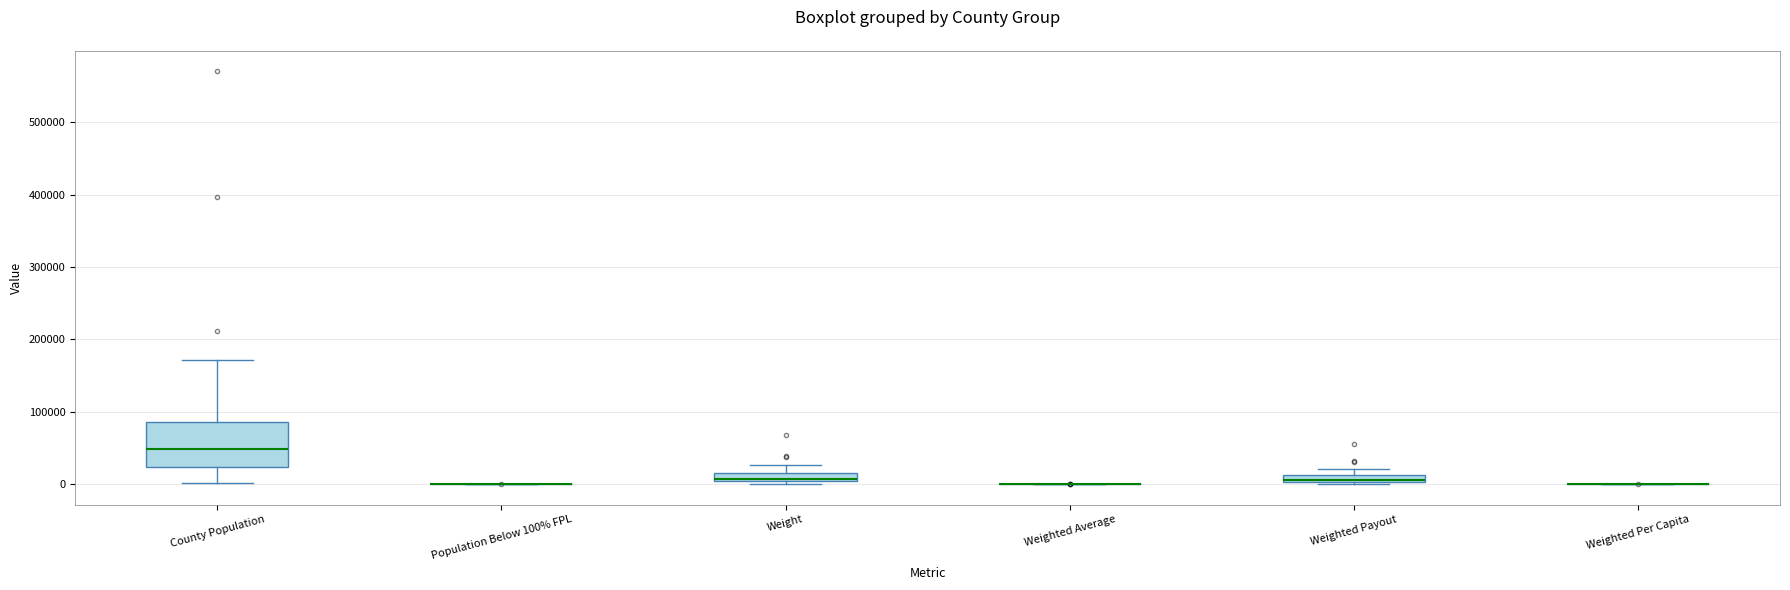

Comparing the boxes themselves (not the whiskers), which one is the tallest?

County Population